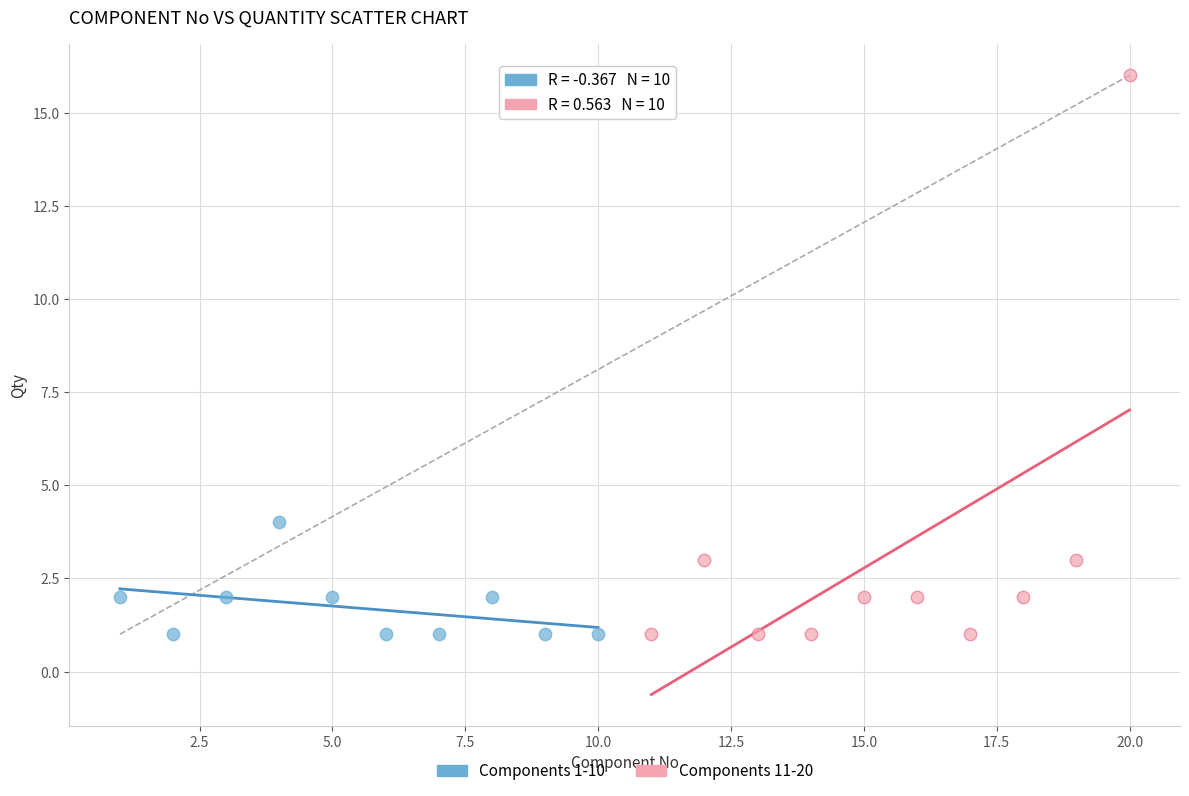

Which series has the widest spread of Y values?

Components 11-20